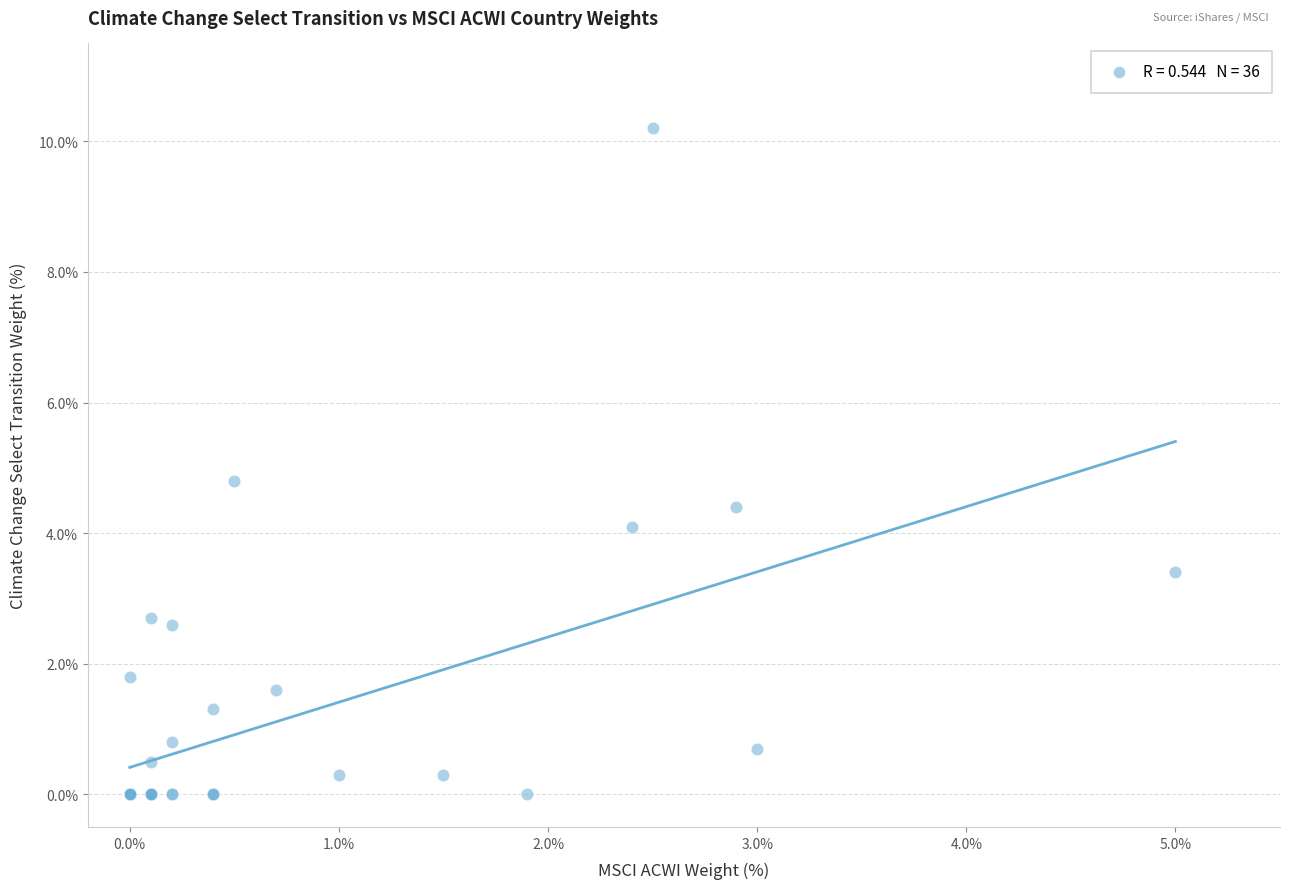

What Y value in the scatter plot is closest to 5?

4.8